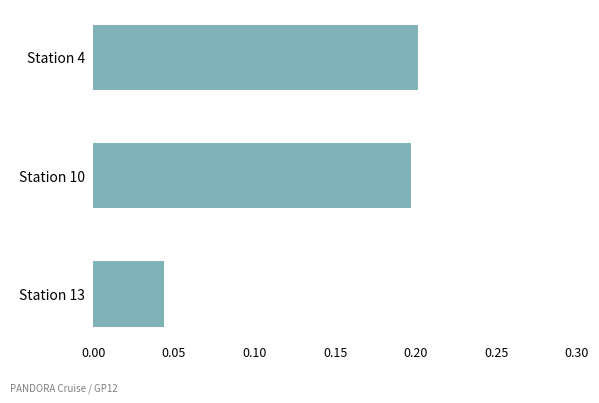

Rank the categories by value from highest to lowest.

Station 4, Station 10, Station 13